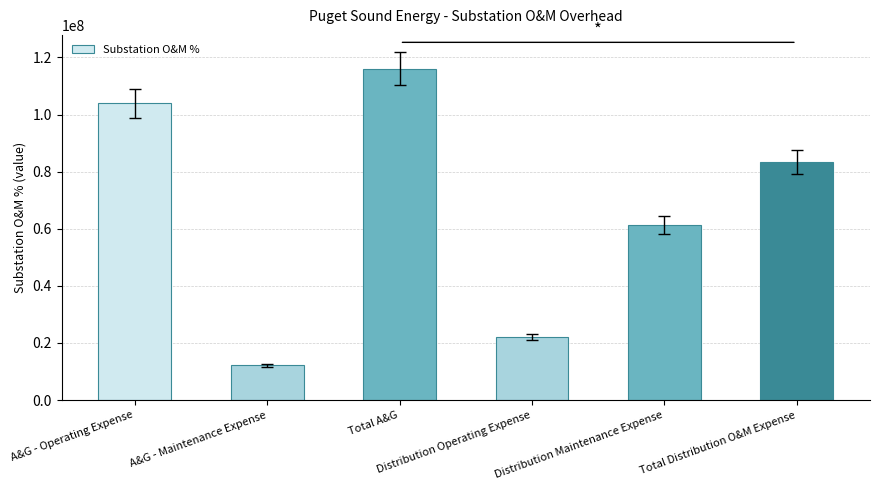

Rank the categories by value from lowest to highest.

A&G - Maintenance Expense, Distribution Operating Expense, Distribution Maintenance Expense, Total Distribution O&M Expense, A&G - Operating Expense, Total A&G